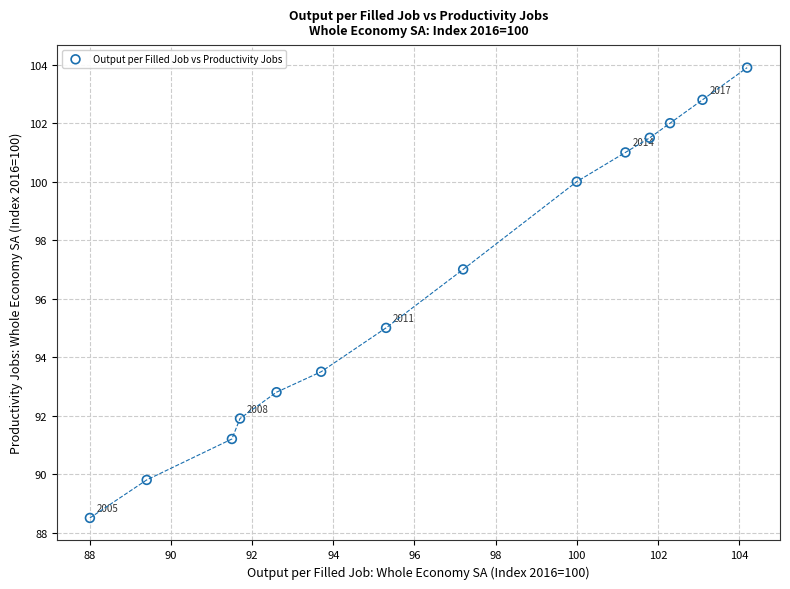

What is the range of X values (max minus min)?

16.2